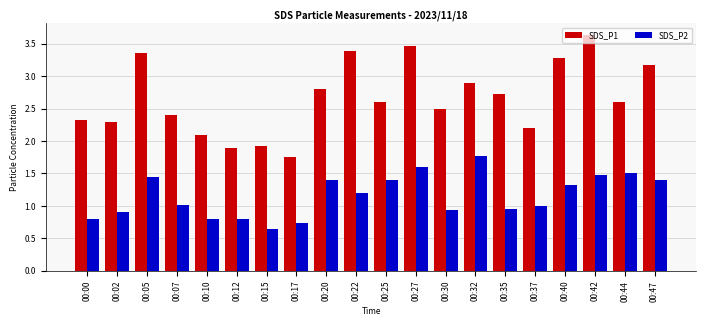

How many distinct data groups are displayed?

2